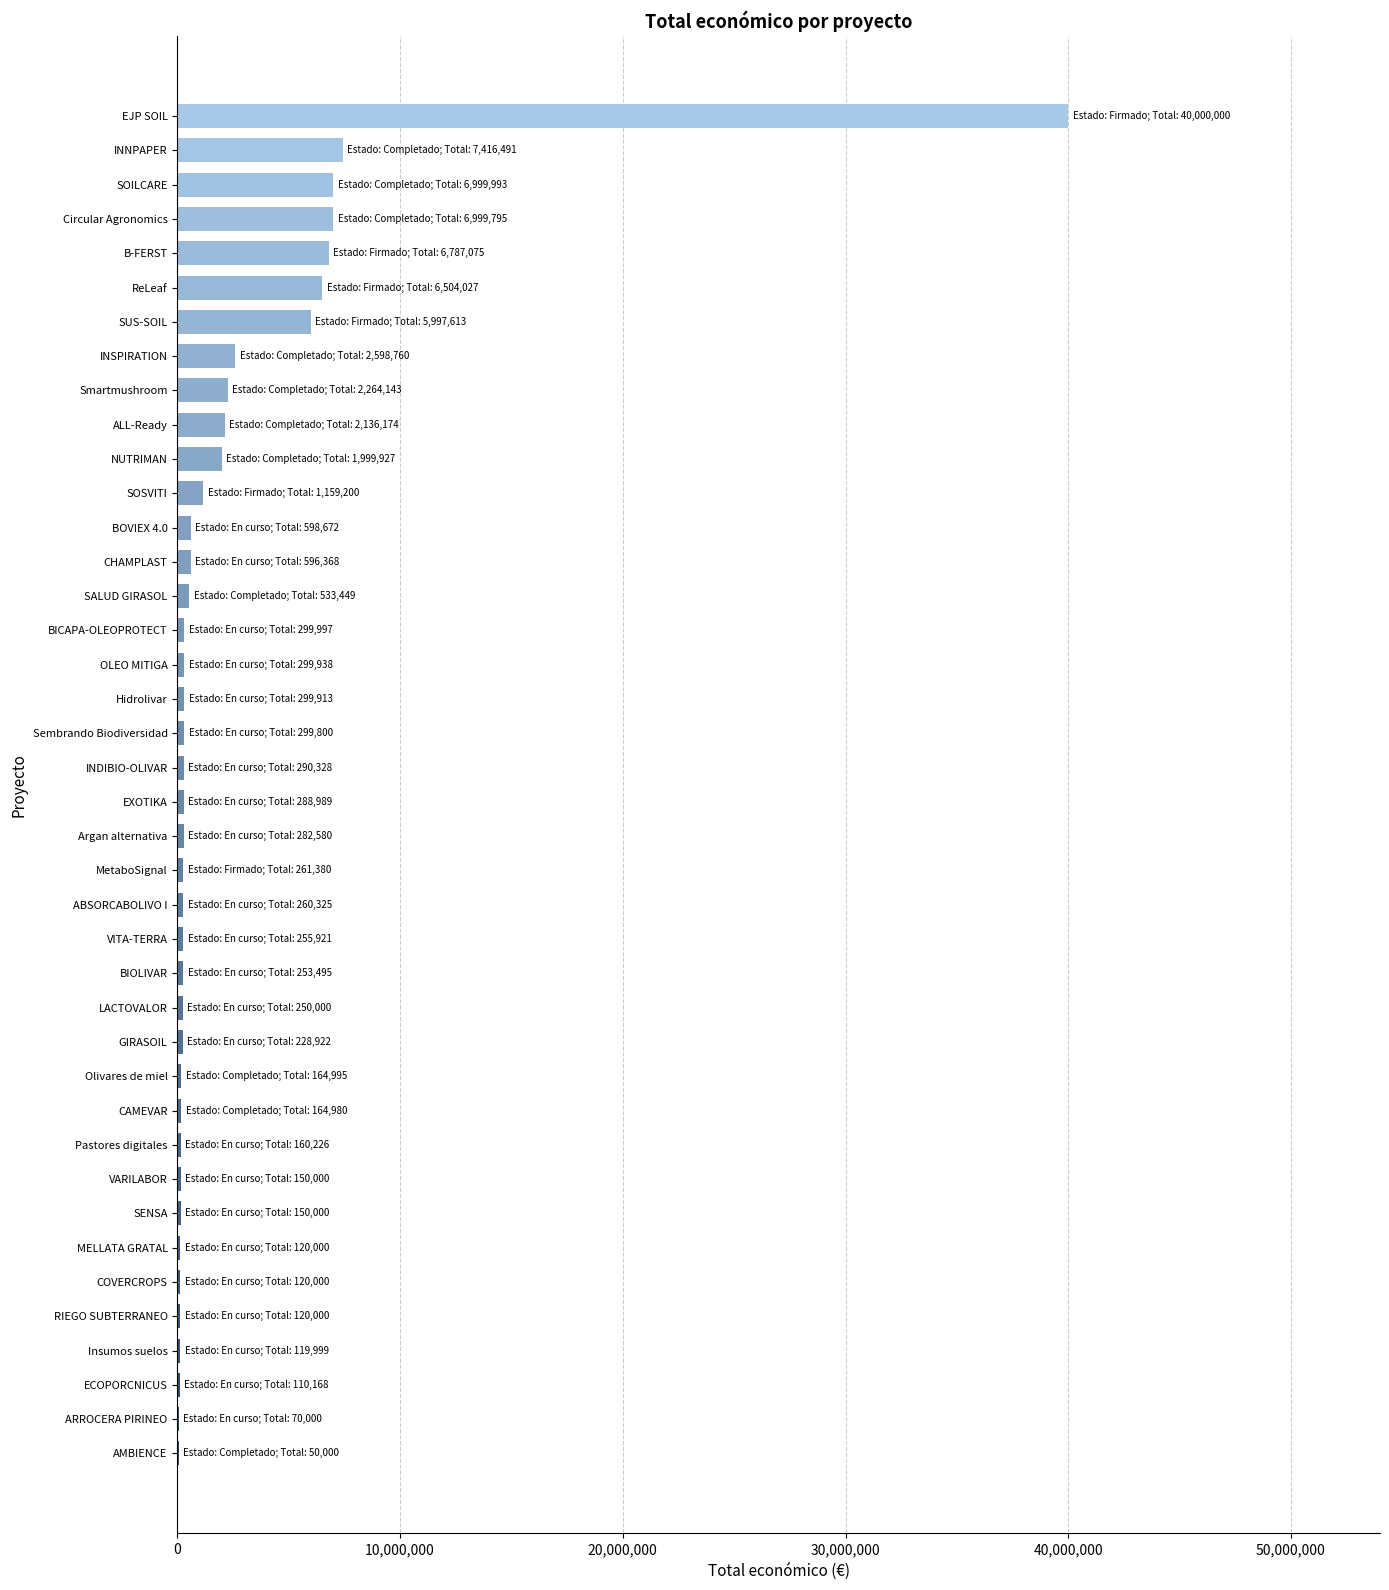

What is the average value?

2441591